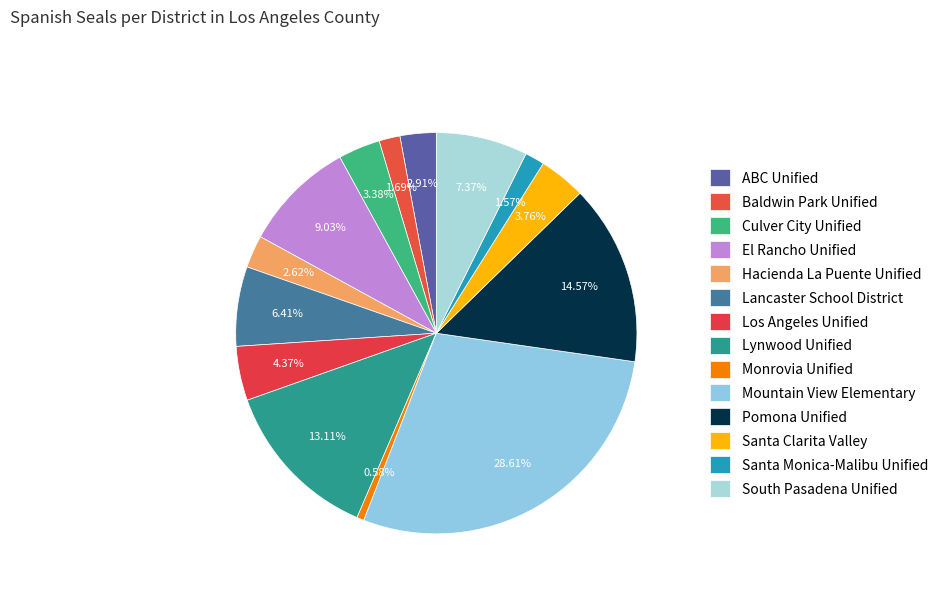

Count the number of slices in the pie.

14